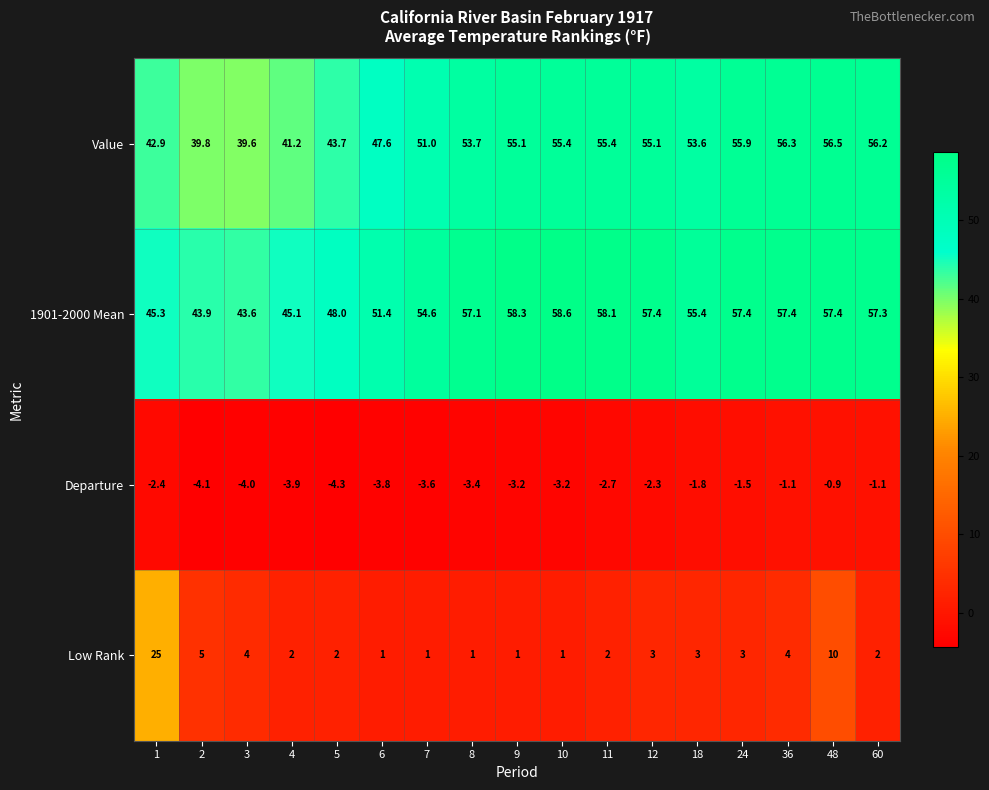

Which series has the largest total across all categories?

1901-2000 Mean